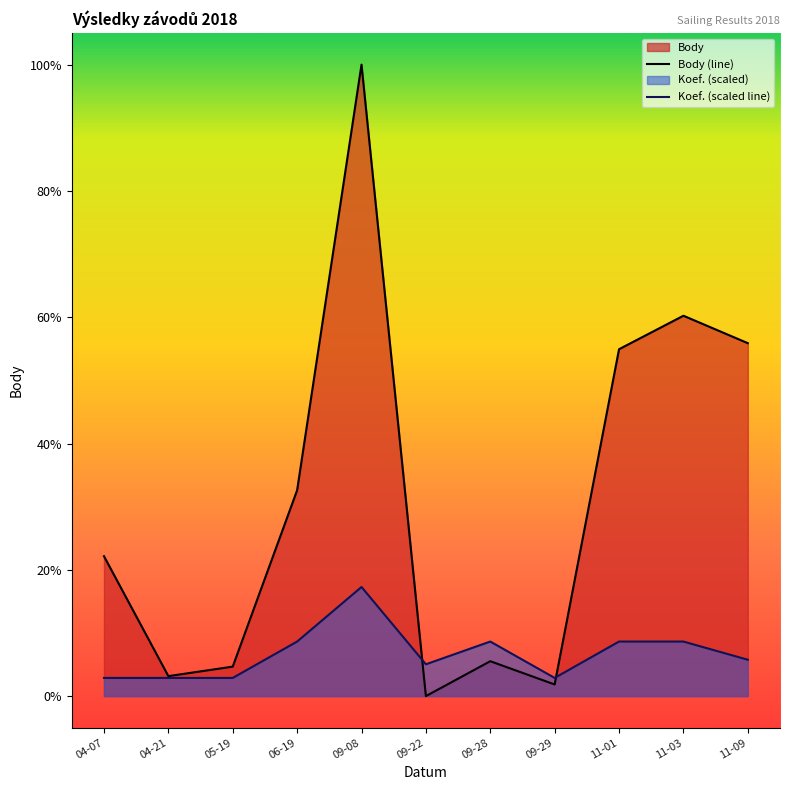

Where is the first local minimum for Koef.?

09-22